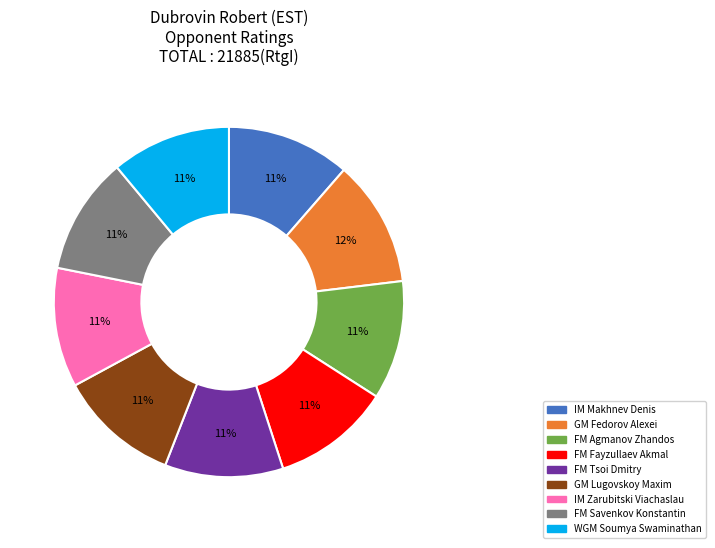

To the nearest percent, what portion does FM Agmanov Zhandos represent?

11%